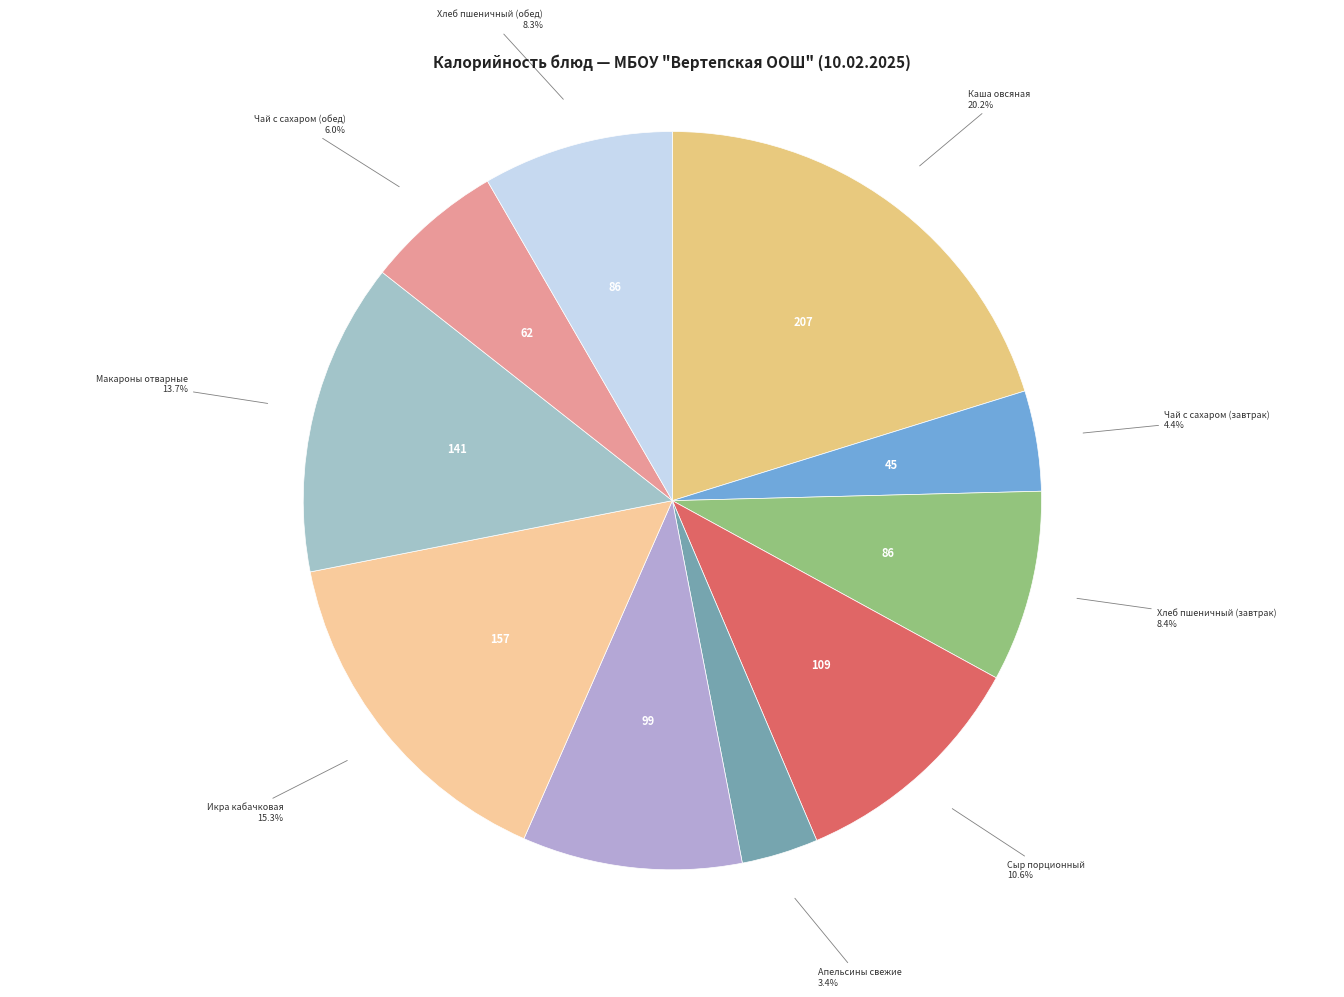

What is the largest slice in the pie chart?

Каша овсяная